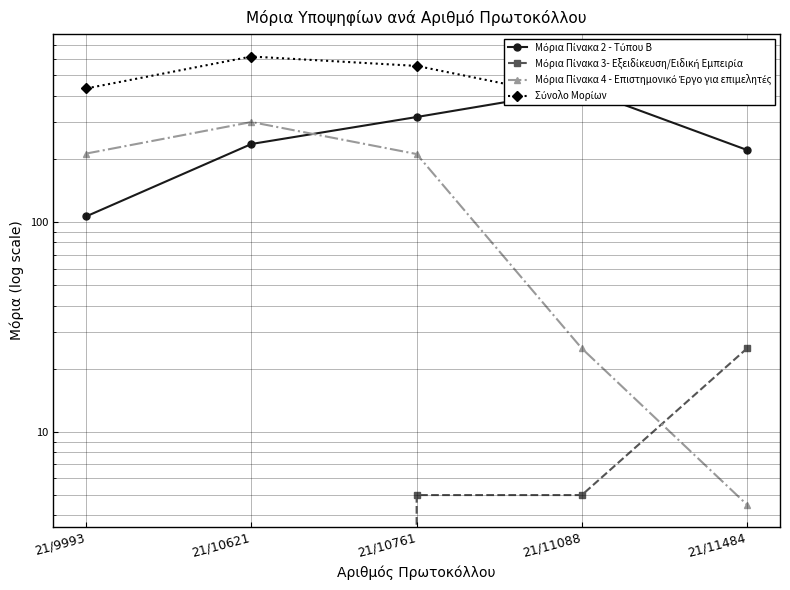

How many data points does each series have?

5